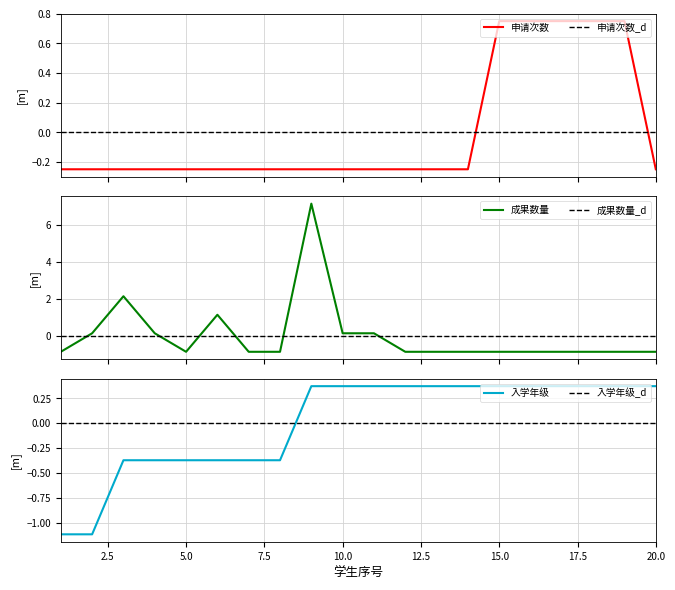

At which label is the value closest to 0?

1